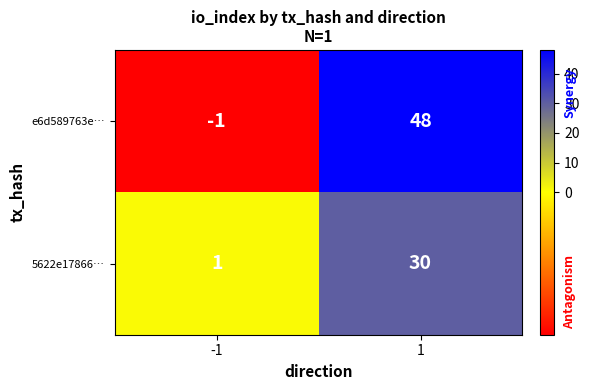

Is it true that 5622e17866… equals 30 at 1?

True